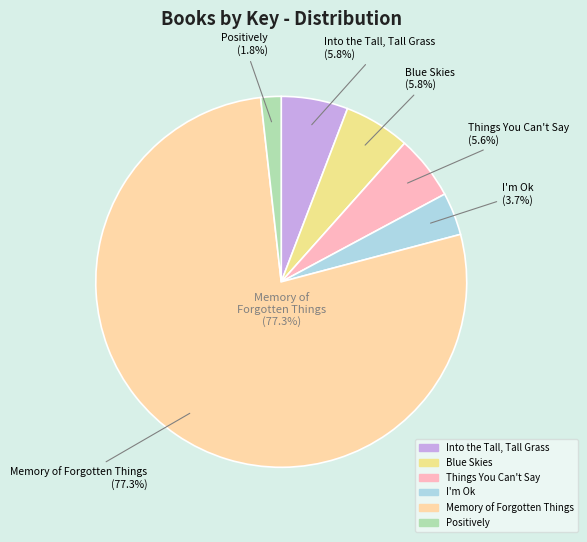

True or false: Blue Skies accounts for 6% of the total.

True